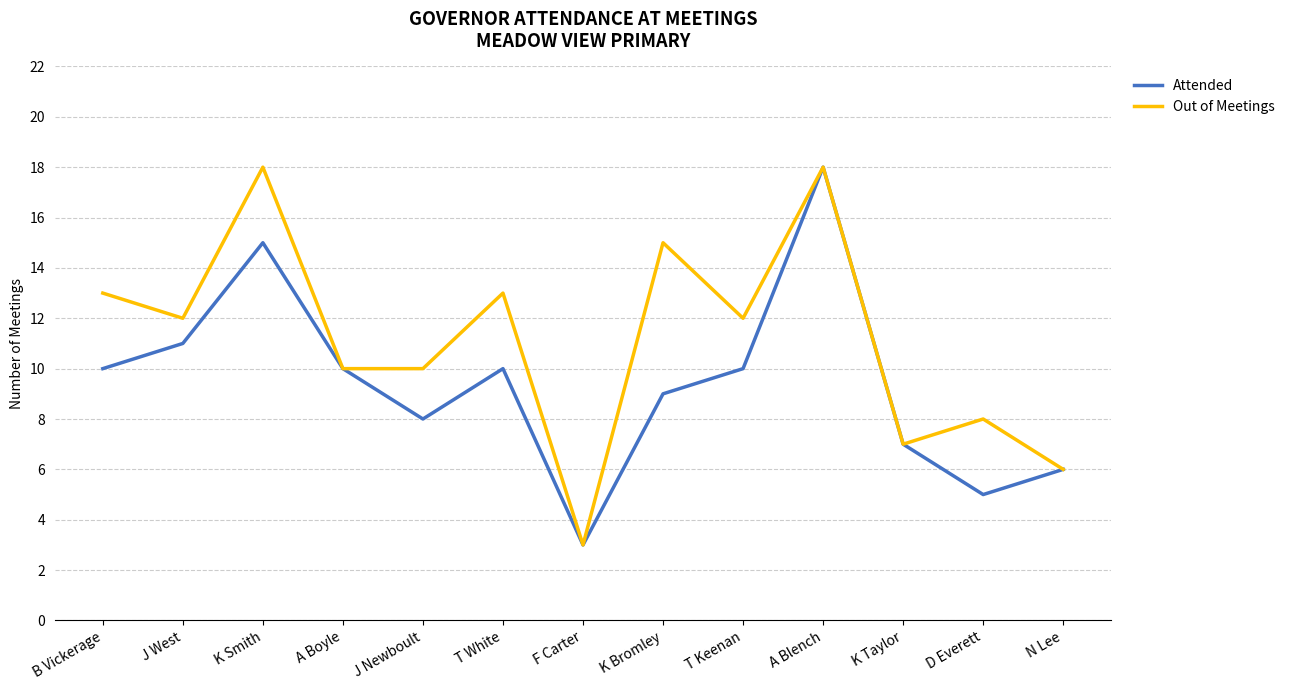

Between B Vickerage and A Boyle, which series saw the biggest shift?

Out of Meetings